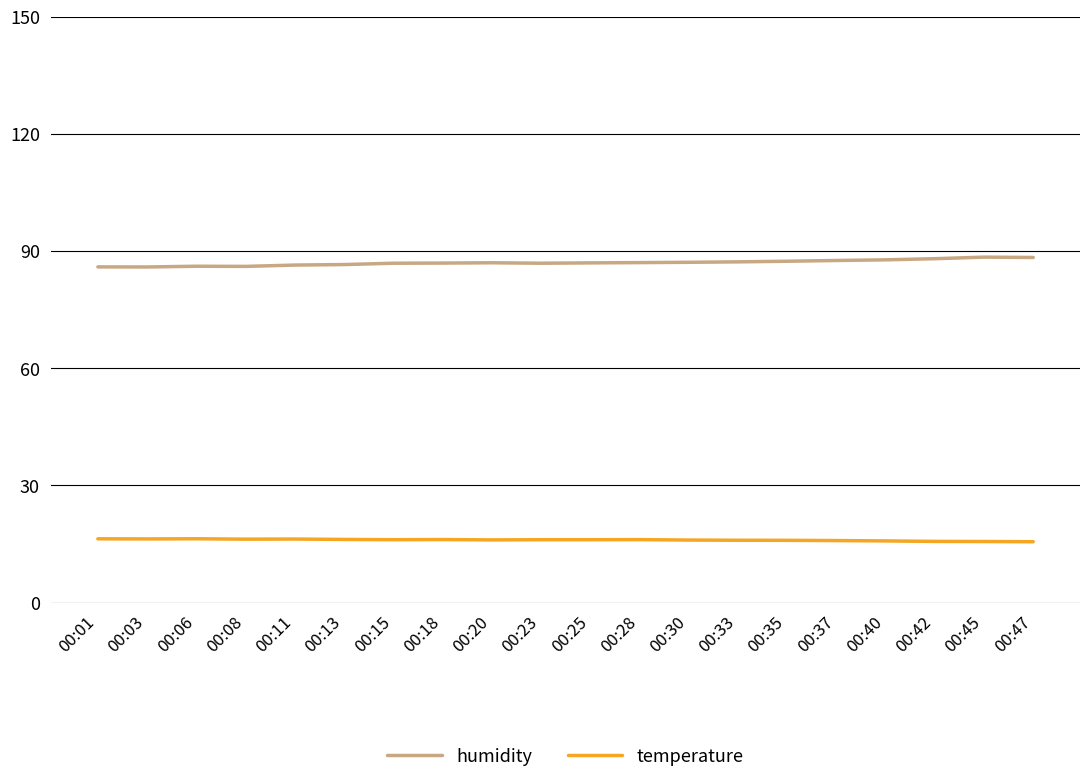

What is the spread (max minus min) of values at 00:01?

69.6